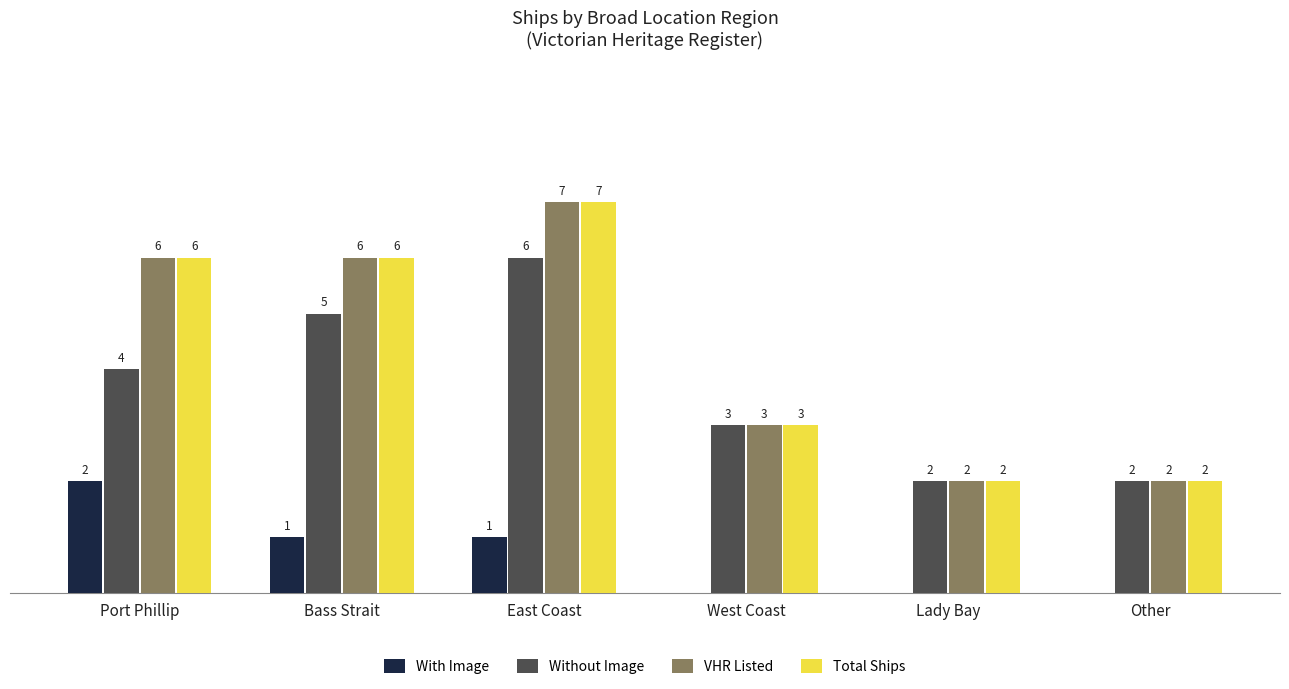

Where is VHR Listed nearest to the value 4?

West Coast